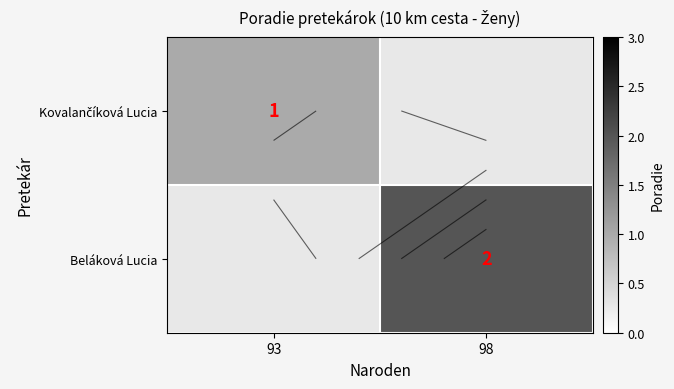

The Beláková Lucia series shows 1.1 at 98. True or false?

False